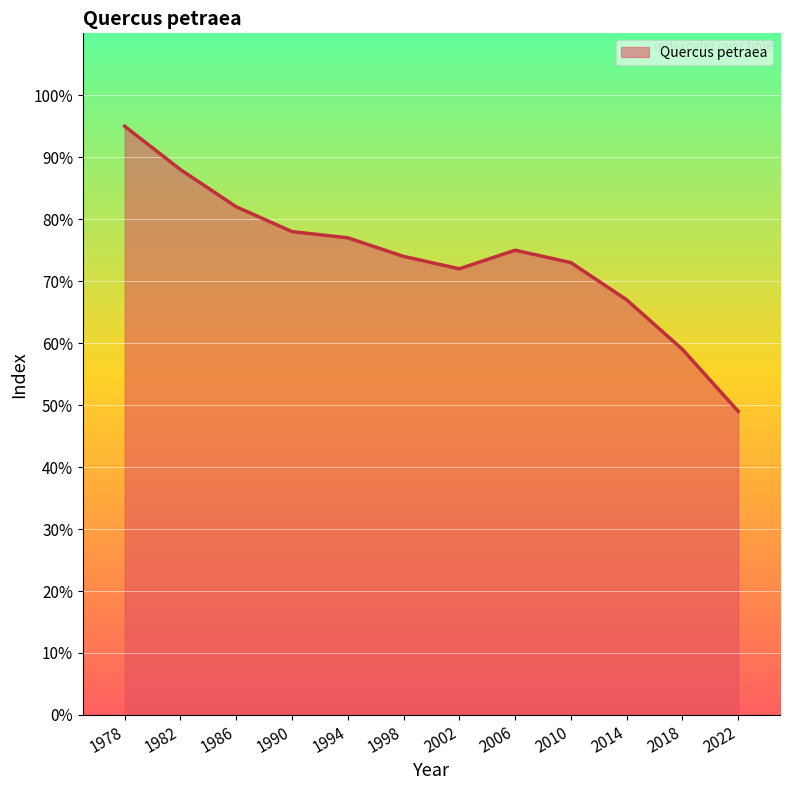

What is the change in value from 1978 to 1990?

-17